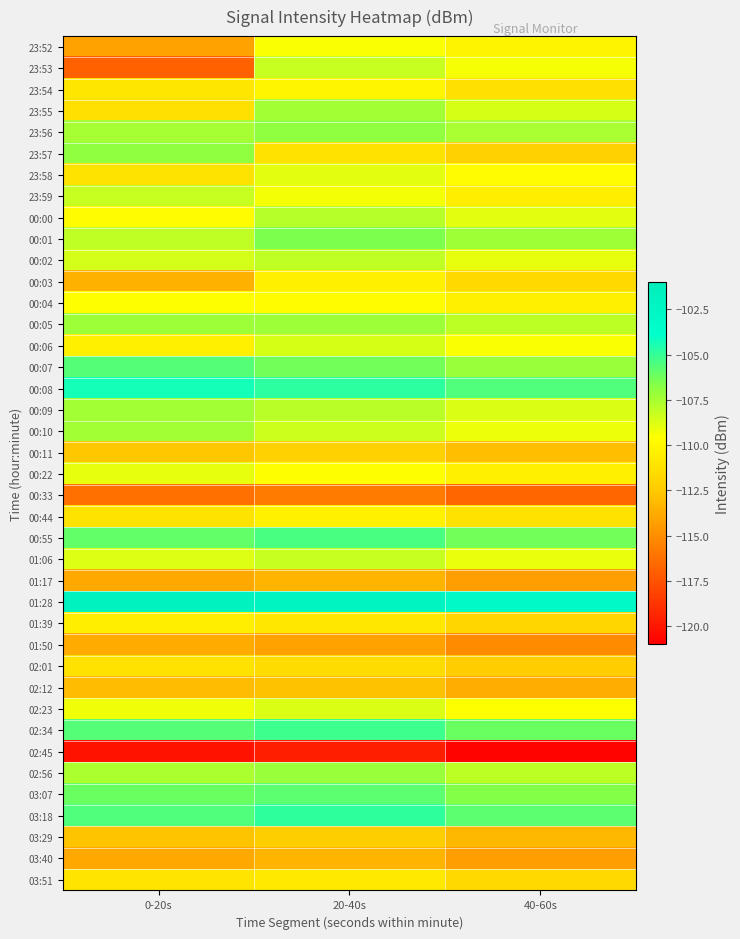

Which series has the largest range (max minus min)?

23:53